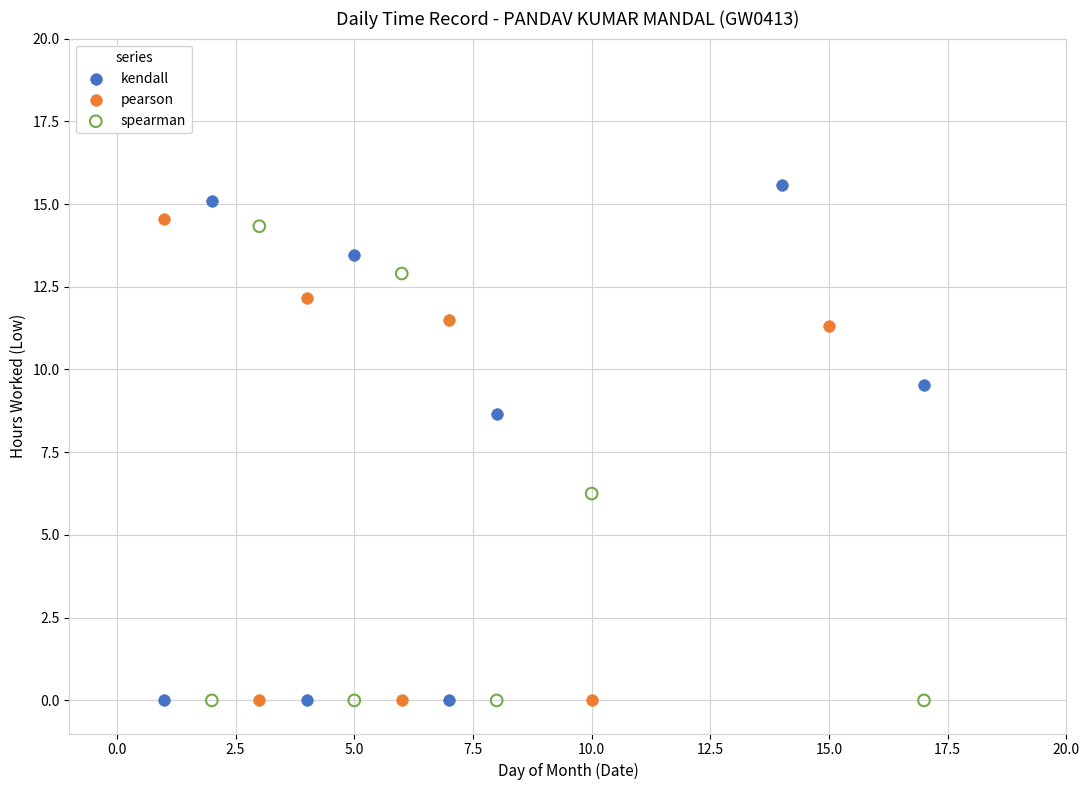

Which series has the largest Y range (max minus min)?

kendall